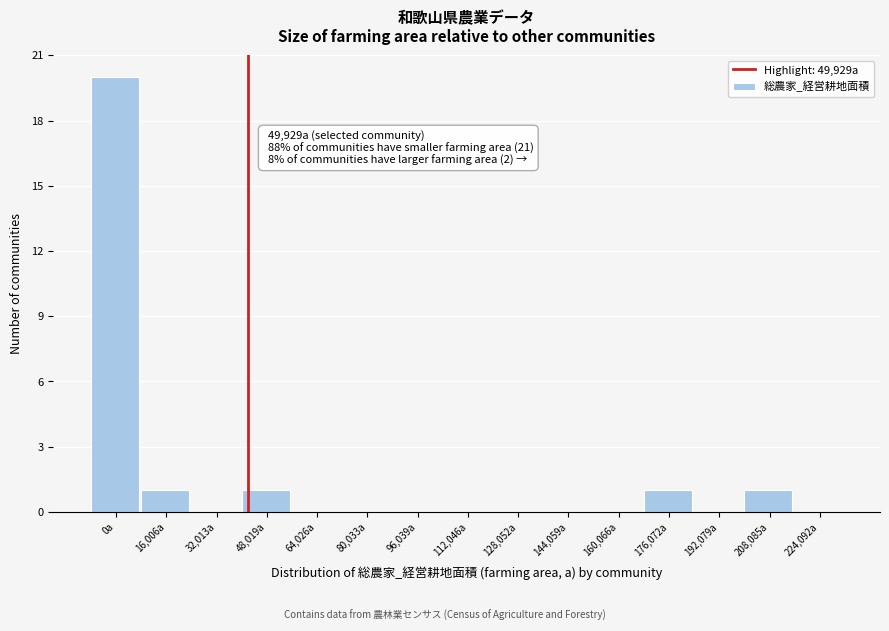

Reading left to right, transcribe all the data shown in this chart.

0a=20	16,006a=1	32,013a=0	48,019a=1	64,026a=0	80,033a=0	96,039a=0	112,046a=0	128,052a=0	144,059a=0	160,066a=0	176,072a=1	192,079a=0	208,085a=1	224,092a=0